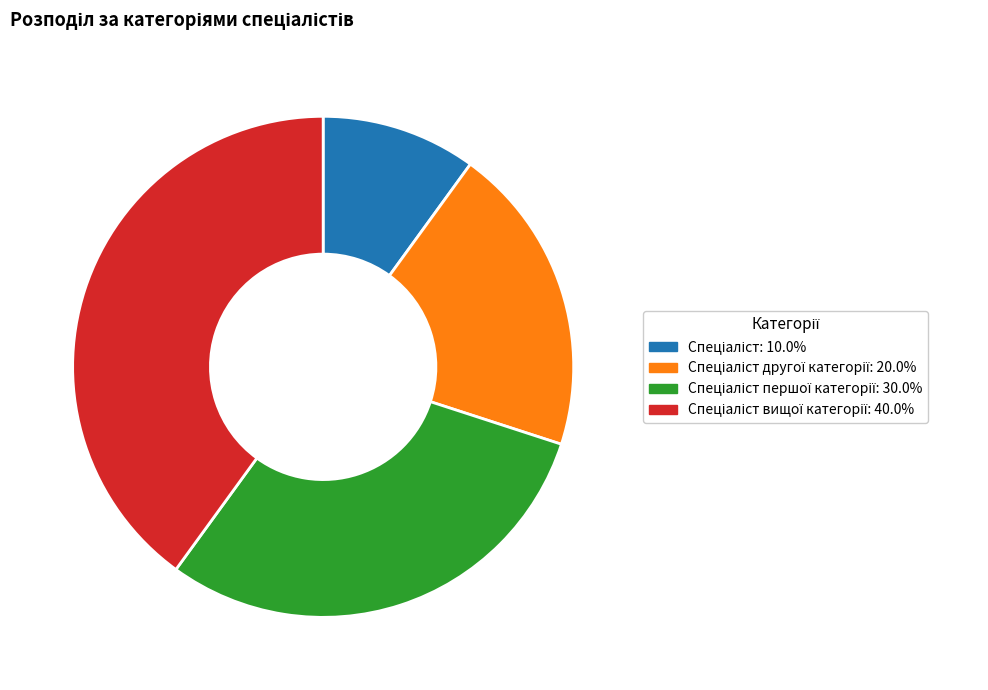

Does any single category account for the majority?

No